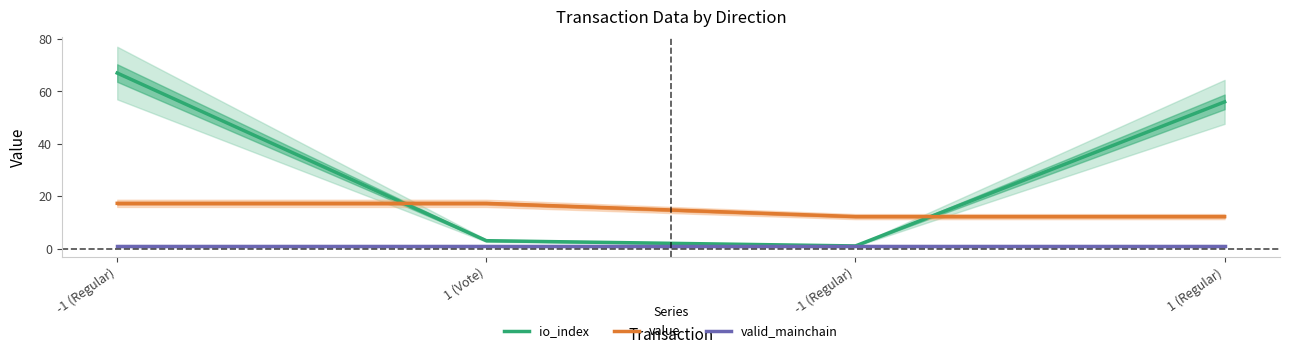

What is the label of the 2nd point from the left?

1 (Vote)